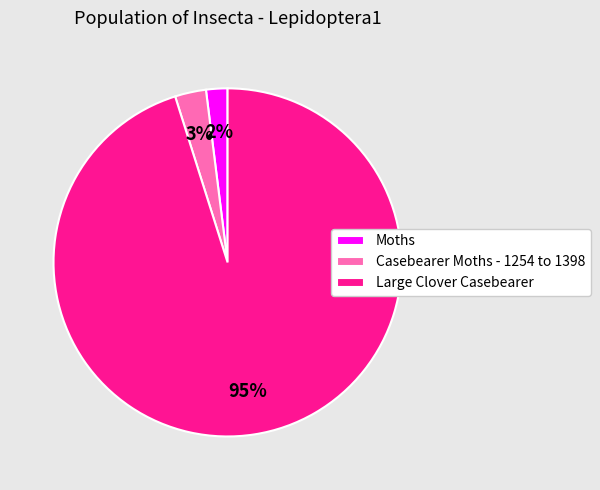

Is it true that Casebearer Moths - 1254 to 1398 is 16% of the pie?

False